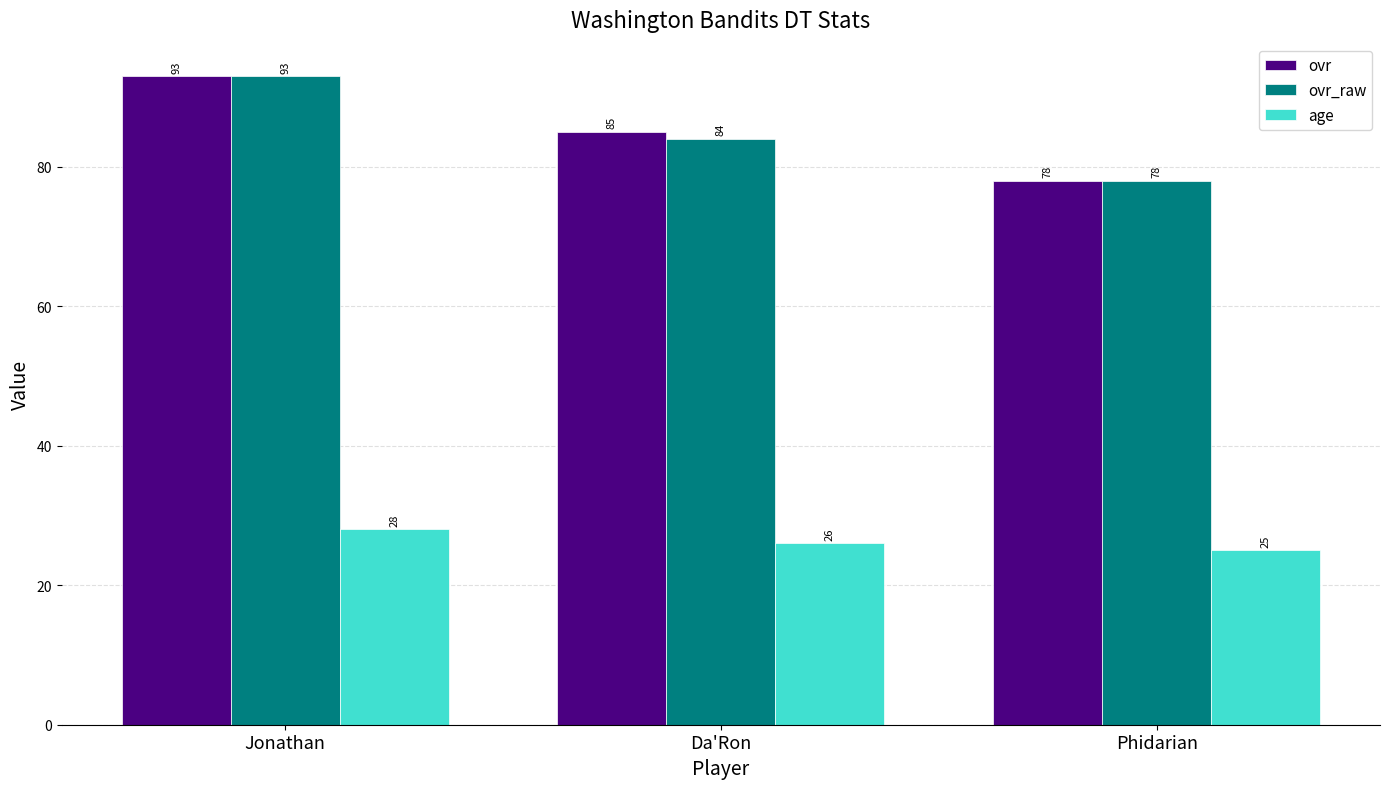

The value of ovr_raw at Phidarian is 33. True or false?

False